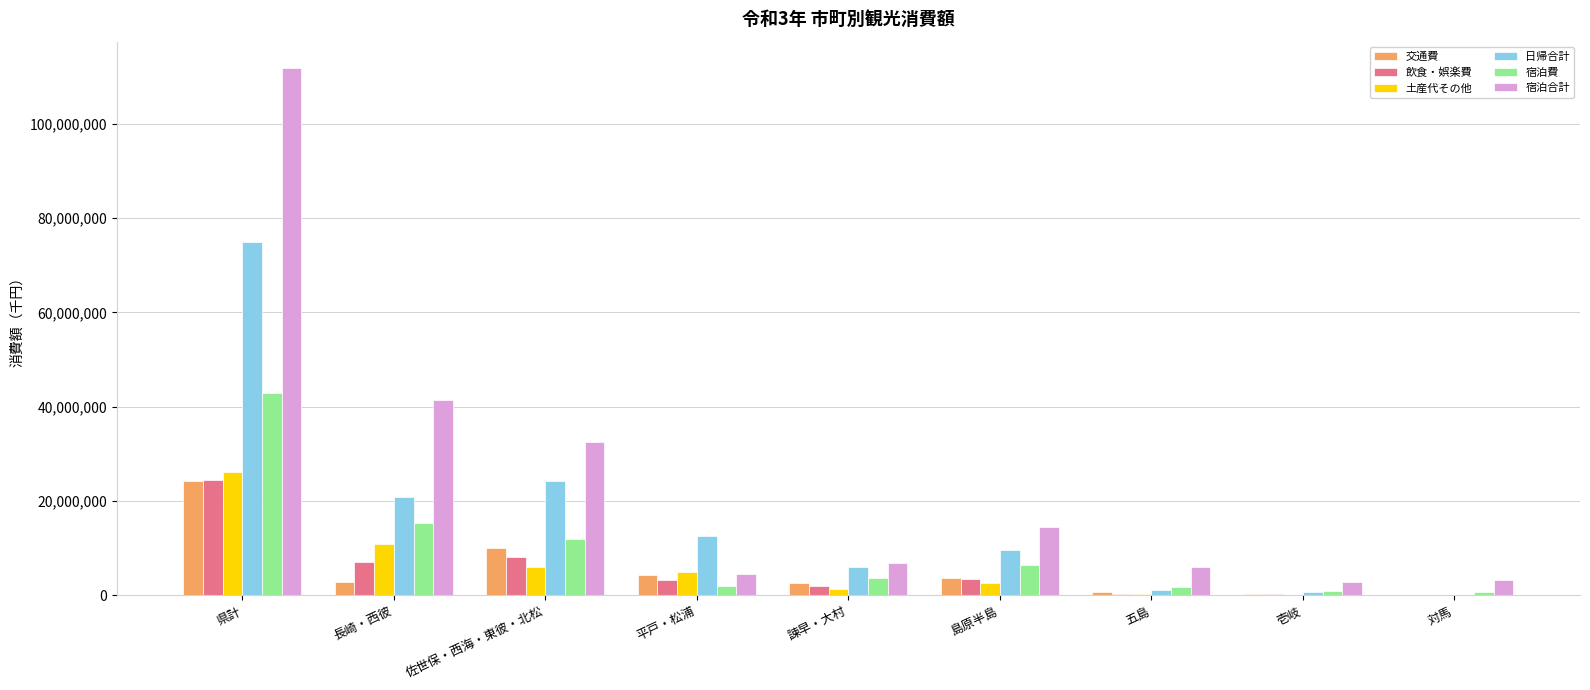

What is the sum of all 土産代その他 values?

52090830